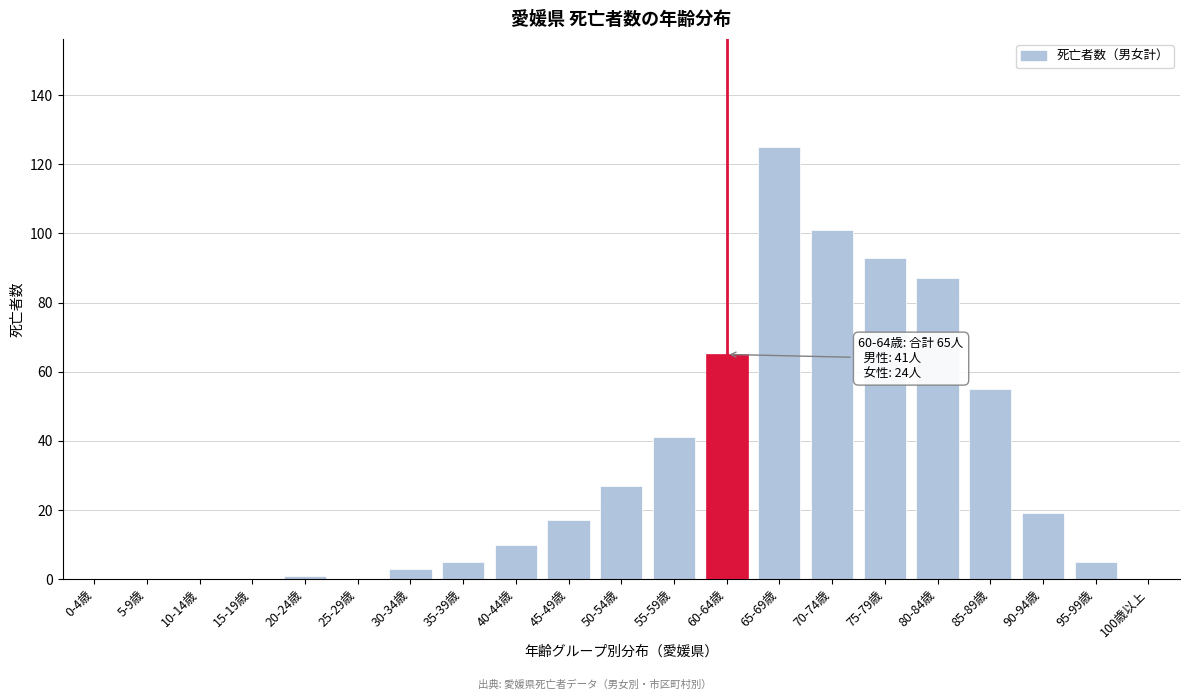

Reading right to left, what are all the values shown in this chart?

100歳以上=0	95-99歳=5	90-94歳=19	85-89歳=55	80-84歳=87	75-79歳=93	70-74歳=101	65-69歳=125	60-64歳=65	55-59歳=41	50-54歳=27	45-49歳=17	40-44歳=10	35-39歳=5	30-34歳=3	25-29歳=0	20-24歳=1	15-19歳=0	10-14歳=0	5-9歳=0	0-4歳=0